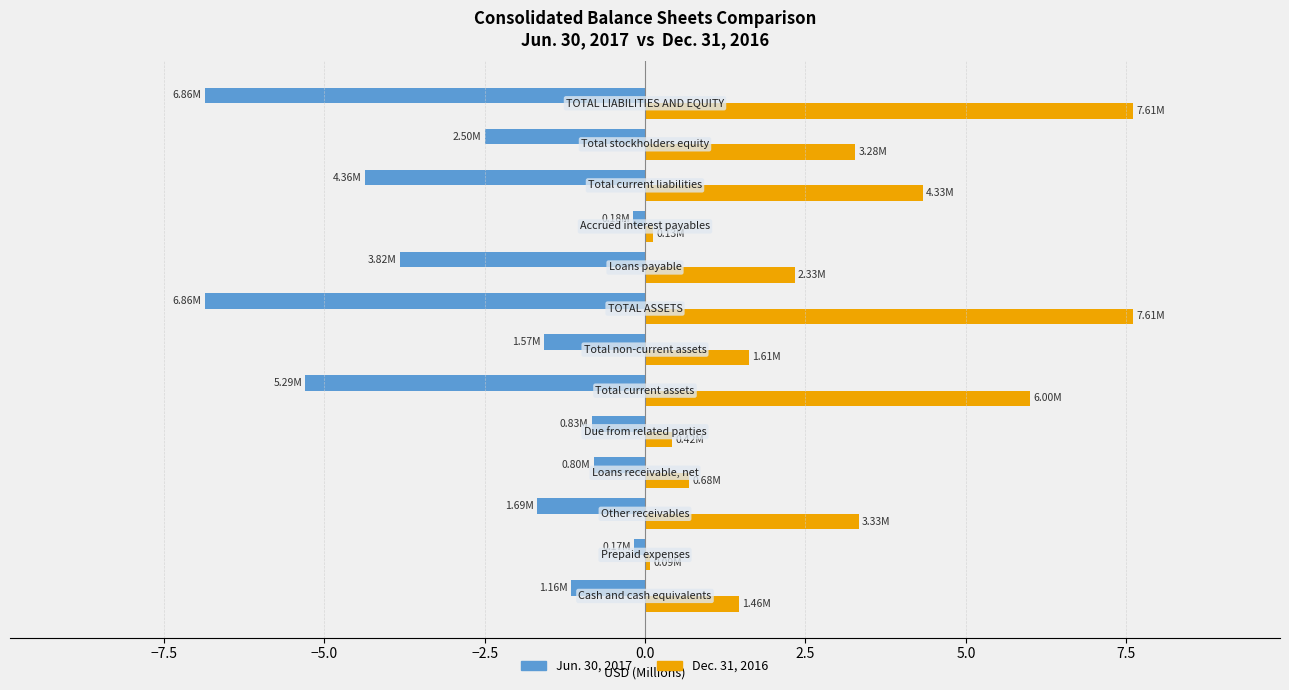

What is the average value of the Jun. 30, 2017 series?

-2.8